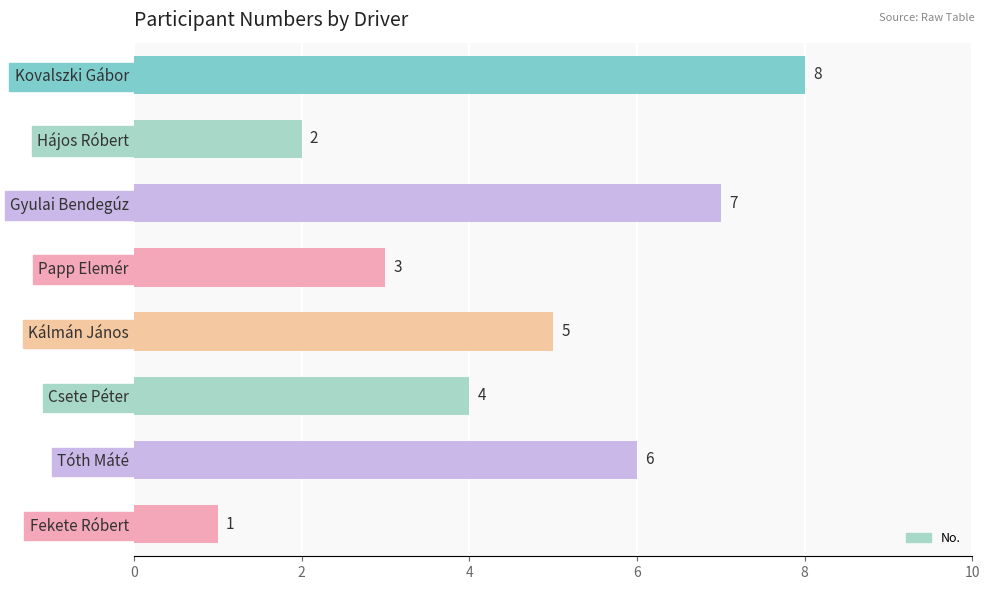

Which label corresponds to the largest value in the chart?

Kovalszki Gábor